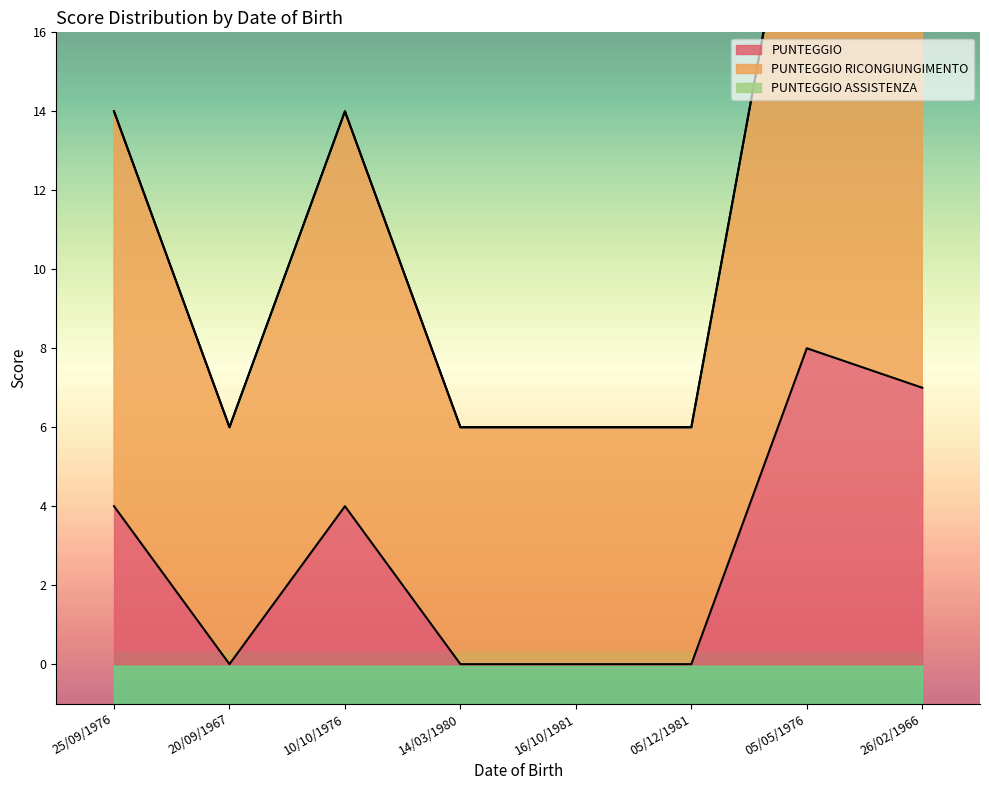

True or false: PUNTEGGIO and PUNTEGGIO RICONGIUNGIMENTO intersect in this chart.

False